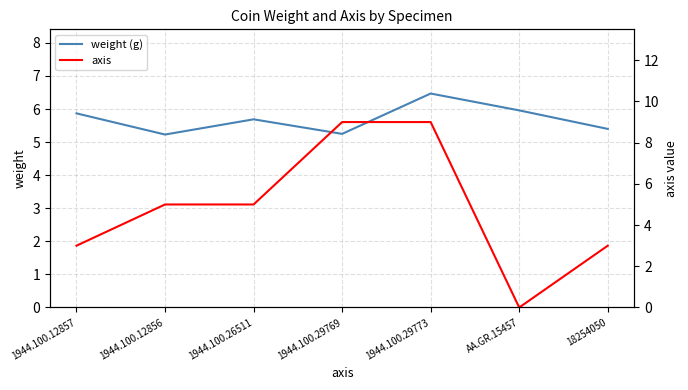

What position from the left is 1944.100.12857?

1